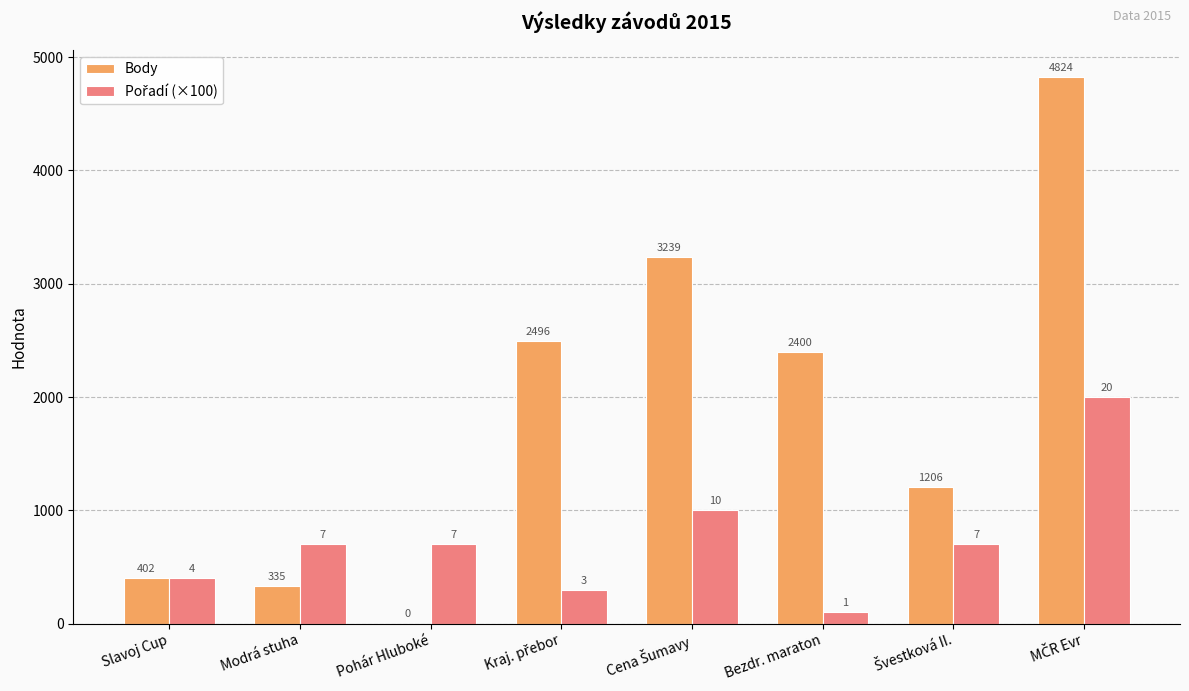

The value of Body at Slavoj Cup is 402. True or false?

True